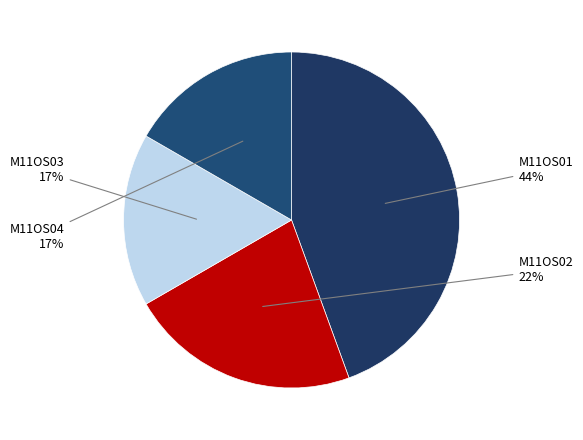

What is the ratio of the value at M11OS02 to the value at M11OS04?

1.3